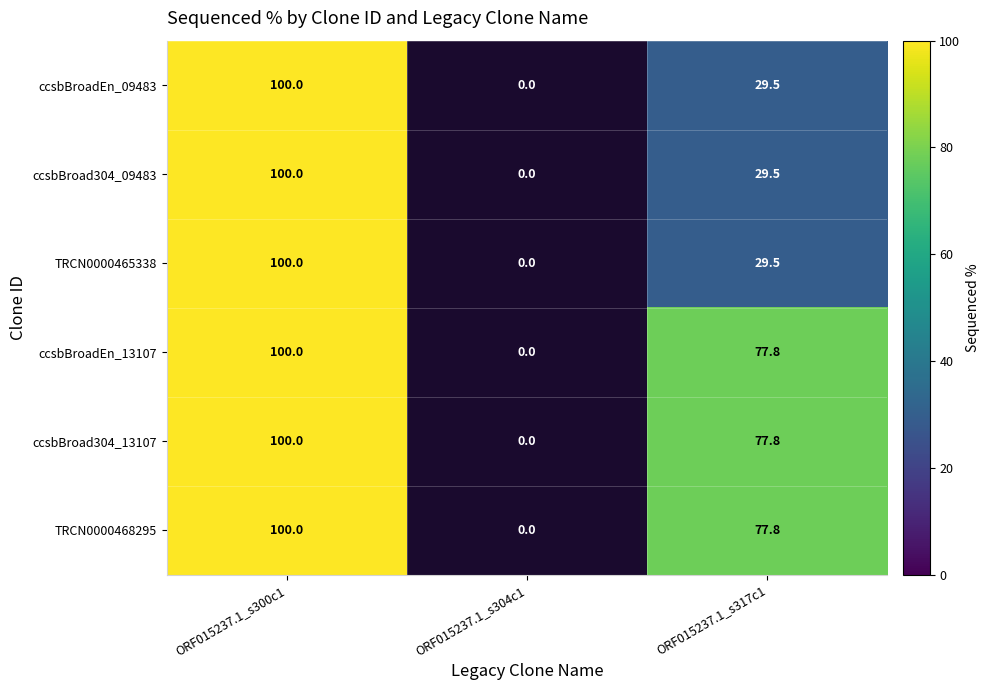

At which label does ccsbBroadEn_13107 first exceed 77?

ORF015237.1_s300c1